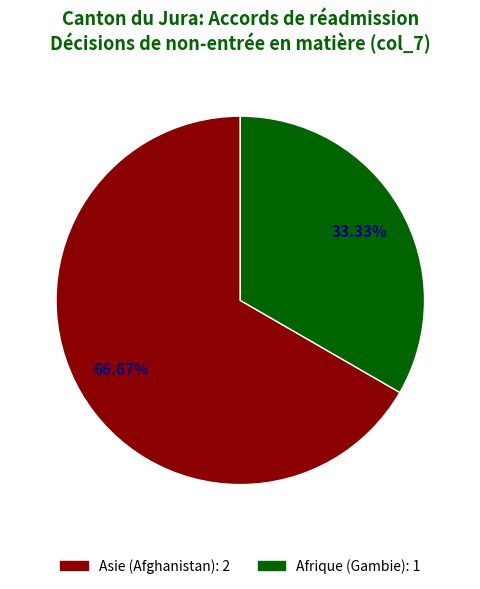

To the nearest percent, what is the difference between the Afrique (Gambie) and Asie (Afghanistan) slice percentages?

33%